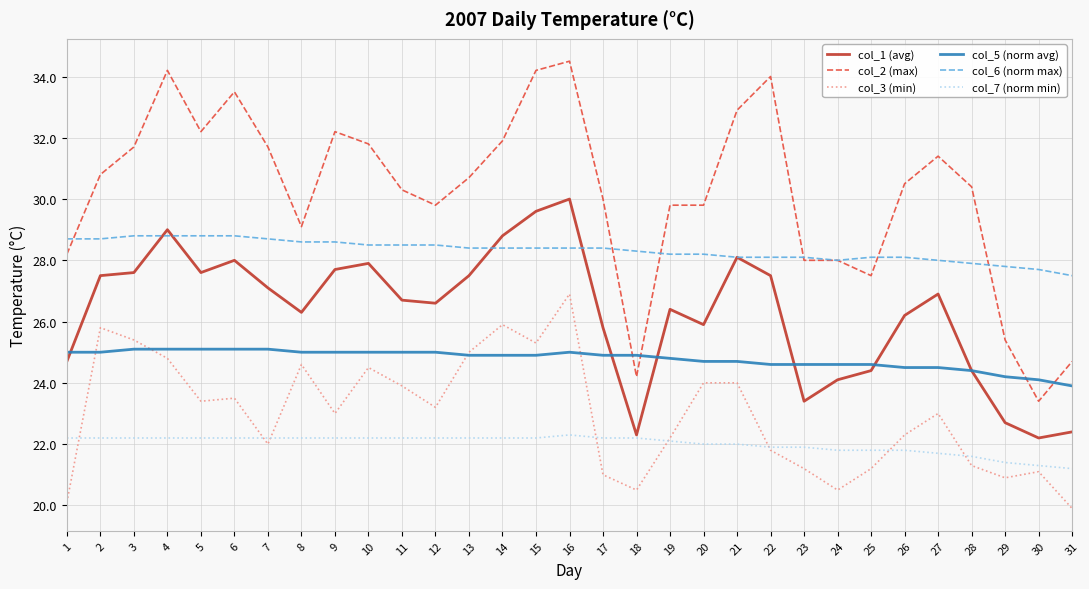

Rank the series at 12 from highest to lowest value.

col_2 (max), col_6 (norm max), col_1 (avg), col_5 (norm avg), col_3 (min), col_7 (norm min)